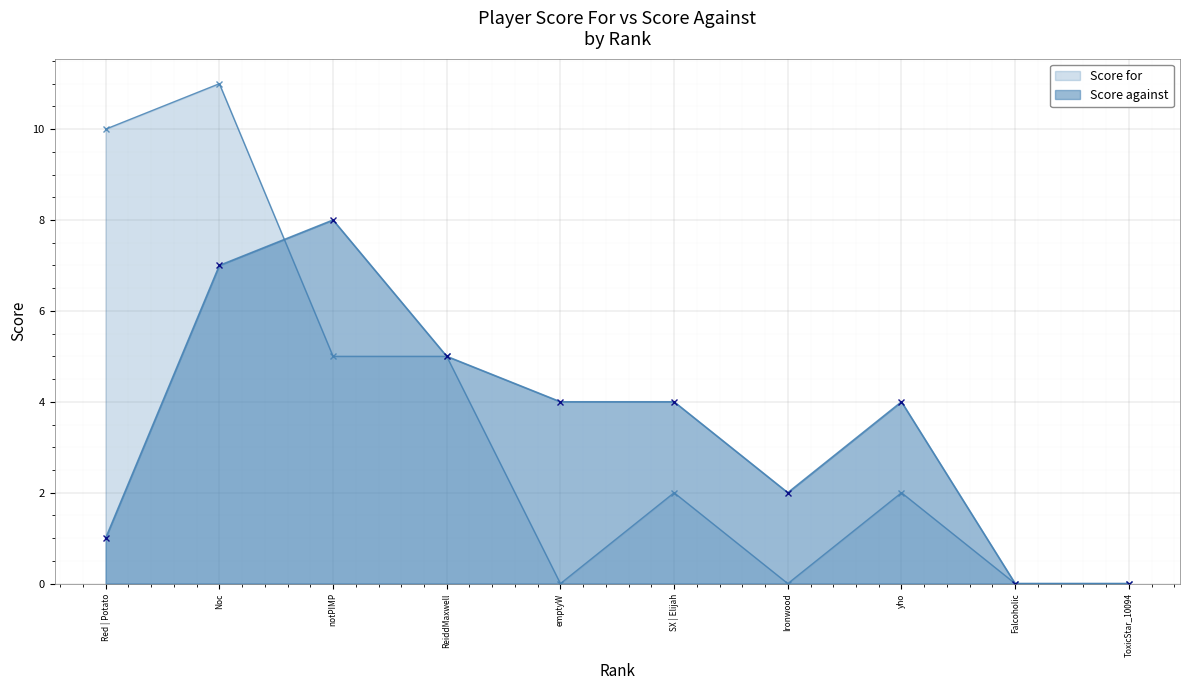

Reading right to left, transcribe all the data shown in this chart.

Score for: 0	0	2	0	2	0	5	5	11	10
Score against: 0	0	4	2	4	4	5	8	7	1